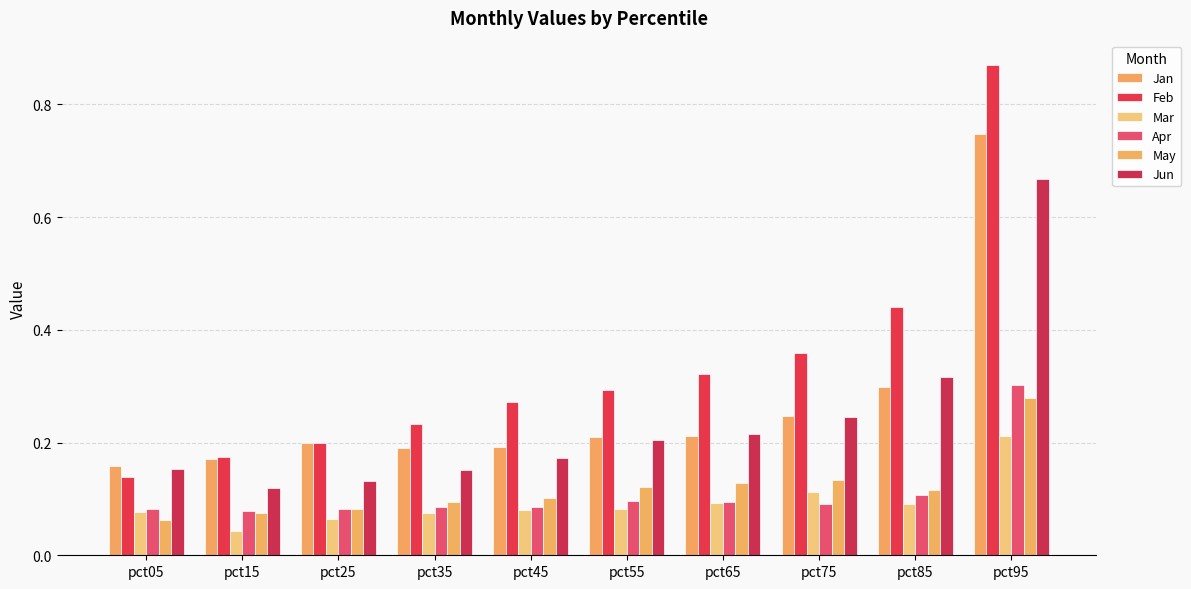

What is the value of the May bar at the 4th from the left?

0.1